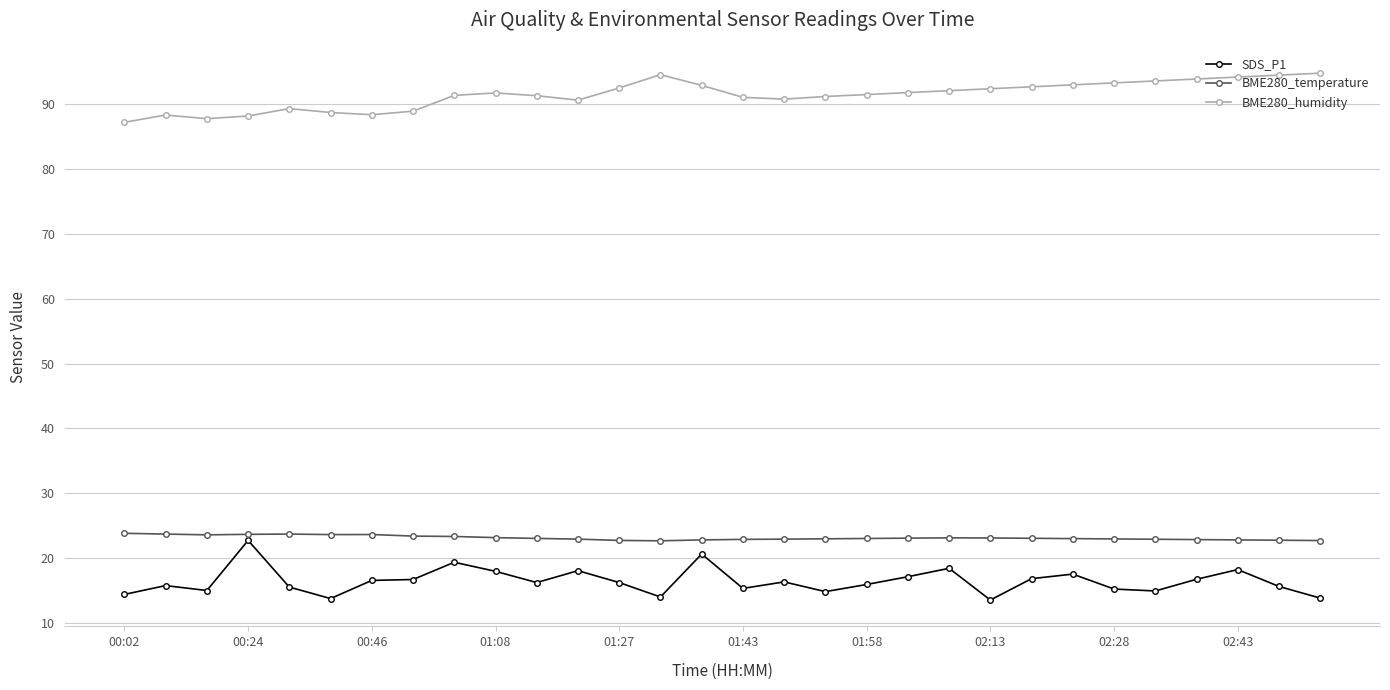

Which series has the largest total across all categories?

BME280_humidity